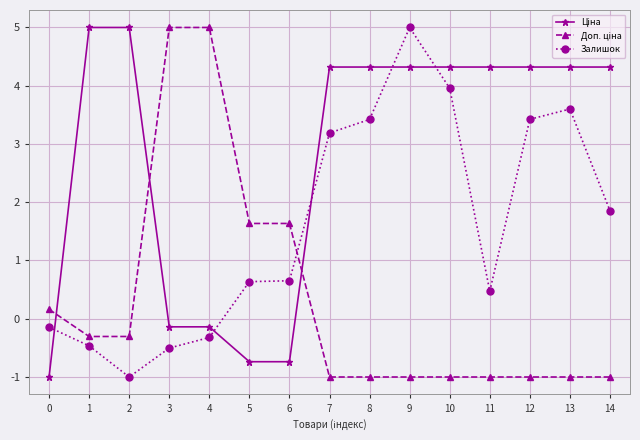

The Залишок series shows 5.0 at 9. True or false?

True